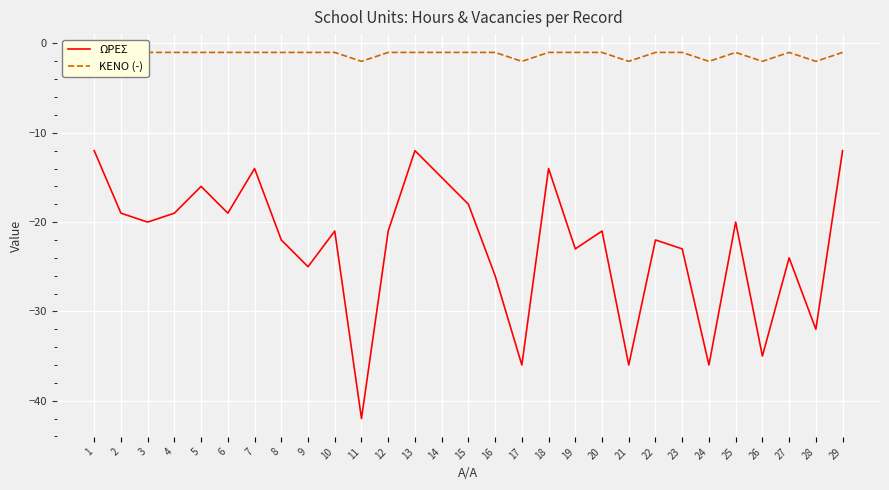

What are all the series names shown in the legend?

ΩΡΕΣ, ΚΕΝΟ (-)